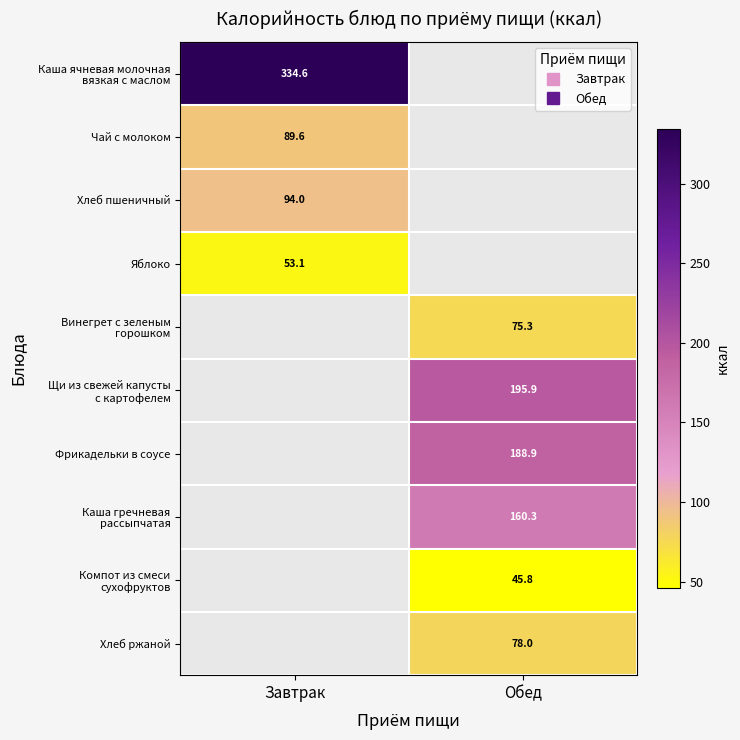

True or false: Чай с молоком has a value of 89.6 at Завтрак.

True